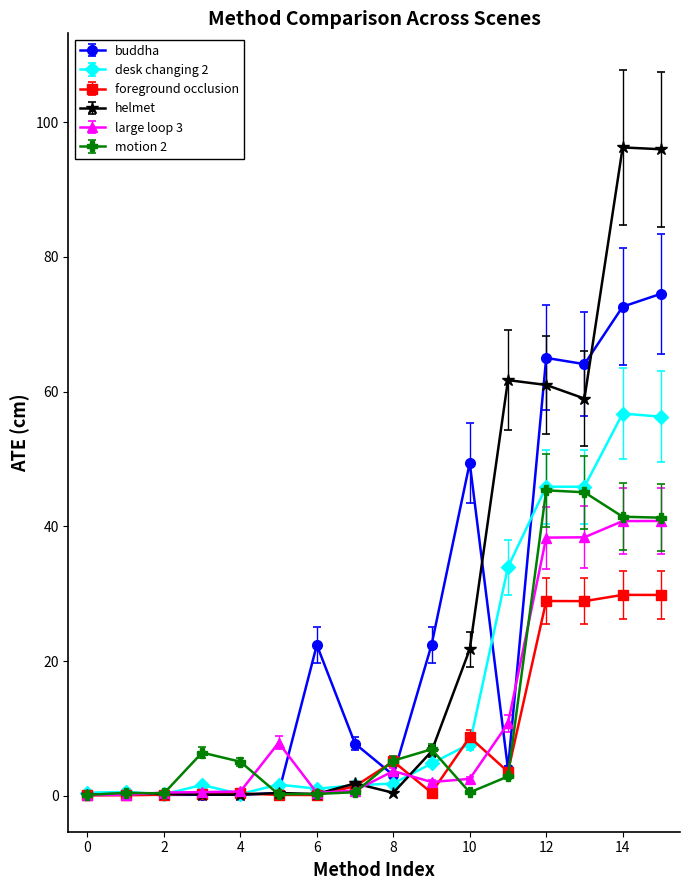

How many data points in motion 2 are less than 5?

8